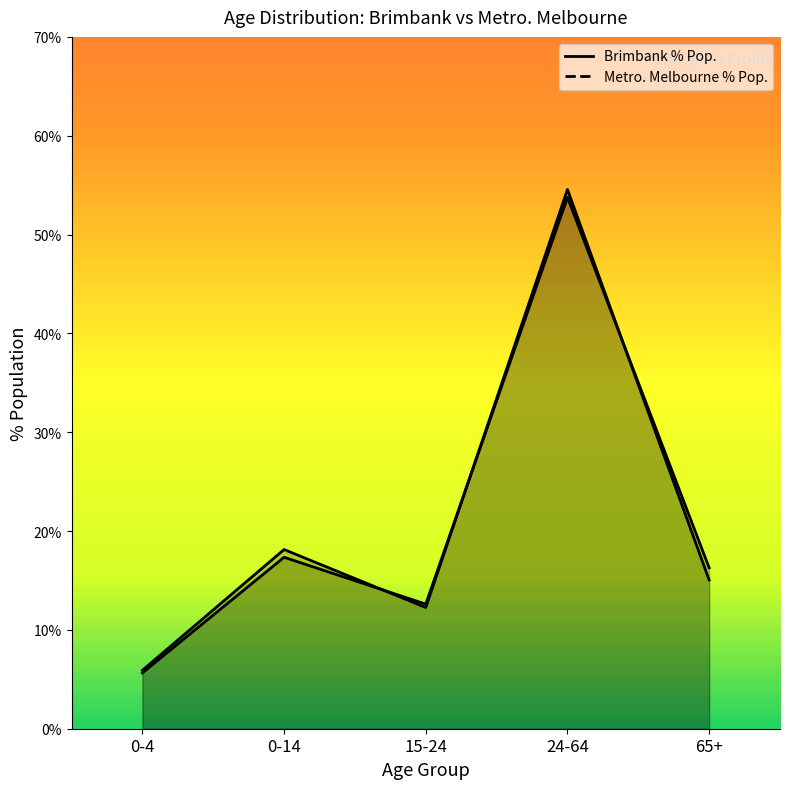

What is the value of the Metro. Melbourne % Pop. point at the 4th from the left?

54.6